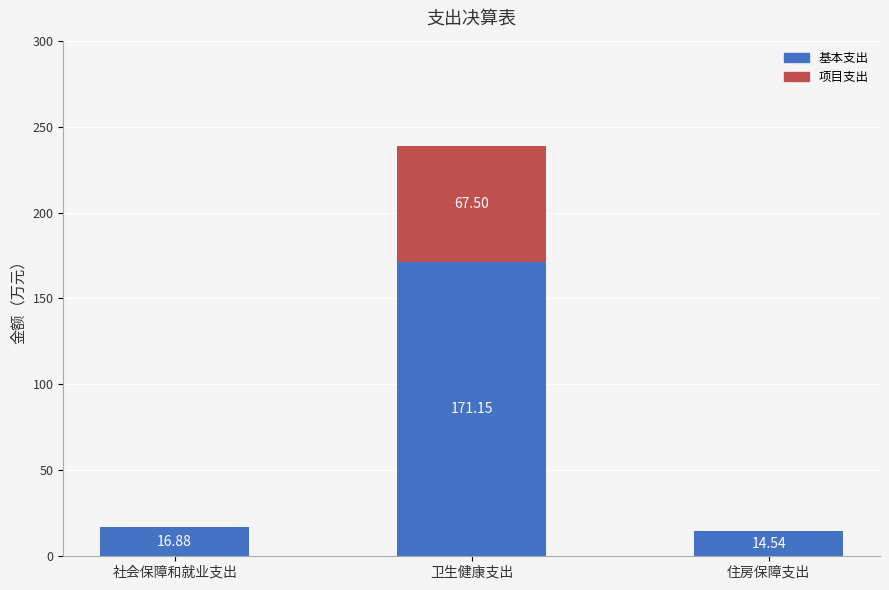

What is the total value across all series at 住房保障支出?

14.5